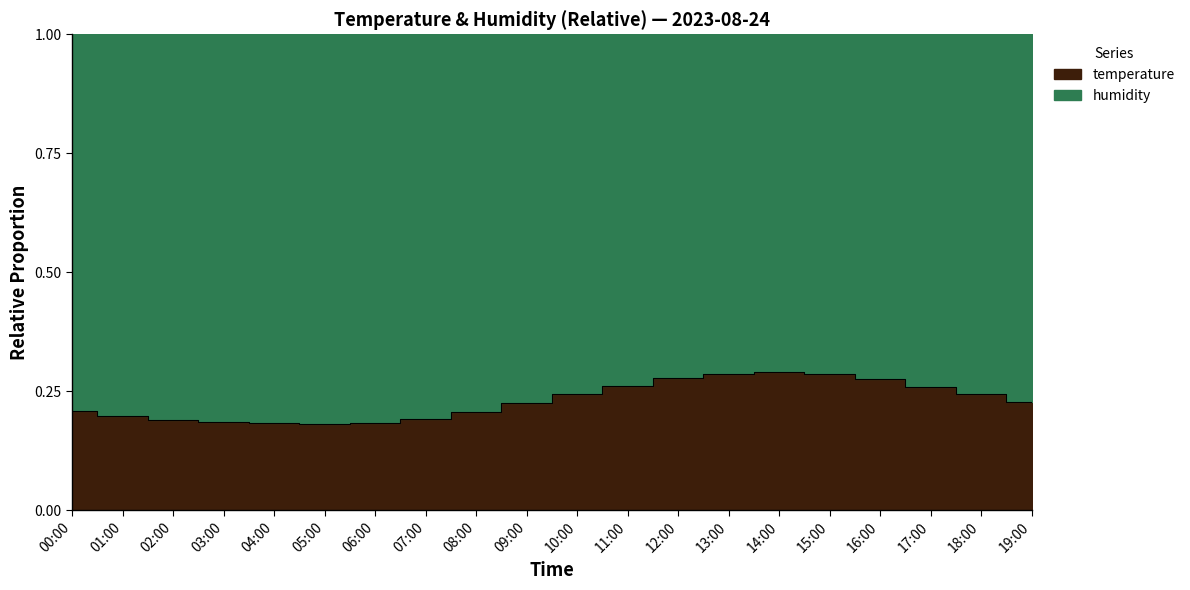

What is the label of the 18th point from the left?

17:00